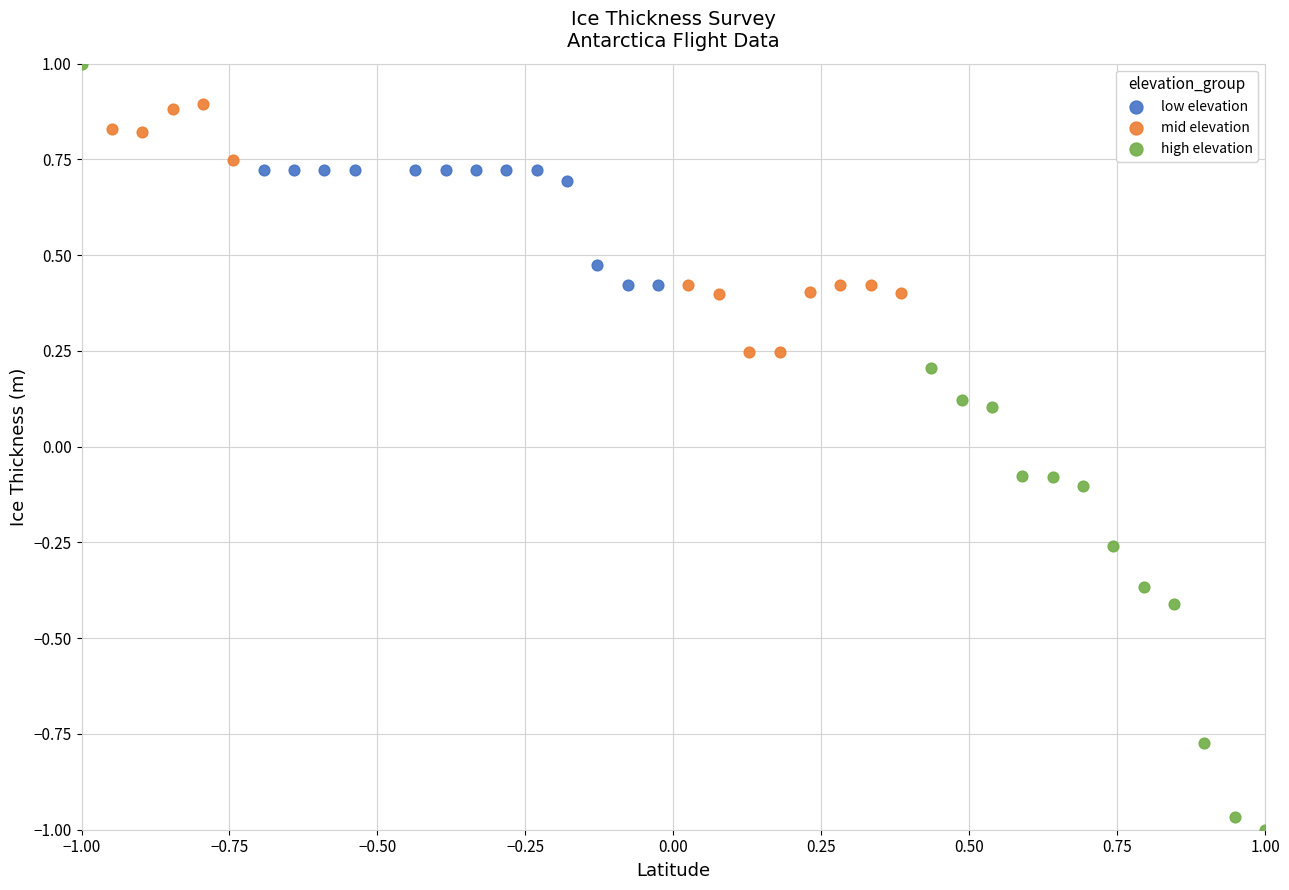

Which series contains the highest Y value?

high elevation